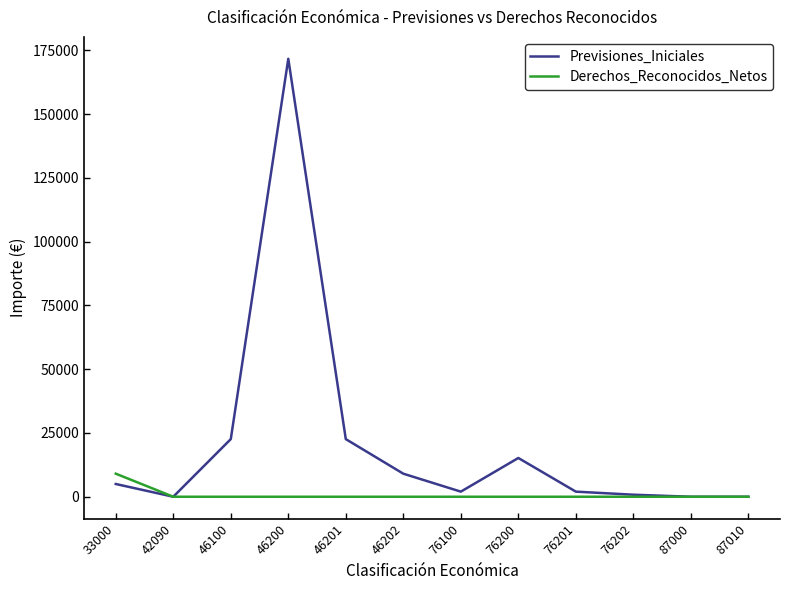

At which category does the chart reach its peak across all series?

46200